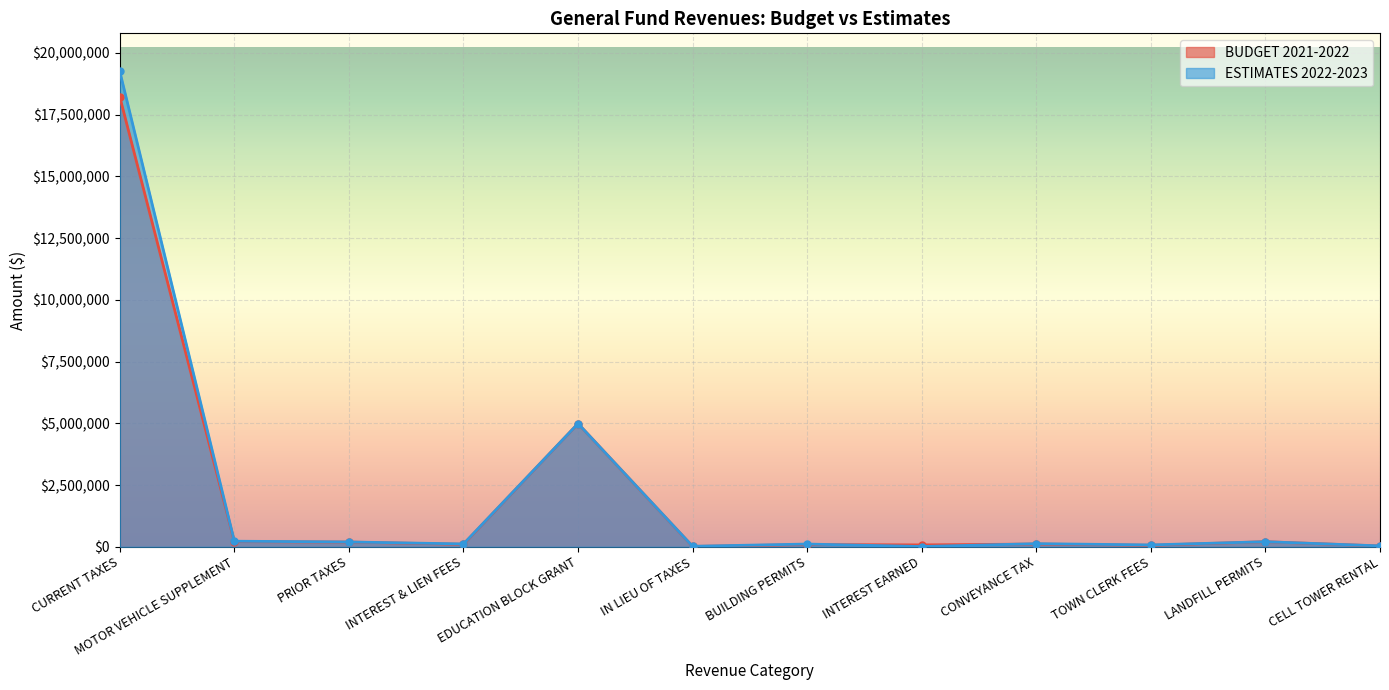

Which series has the widest spread of values?

ESTIMATES 2022-2023